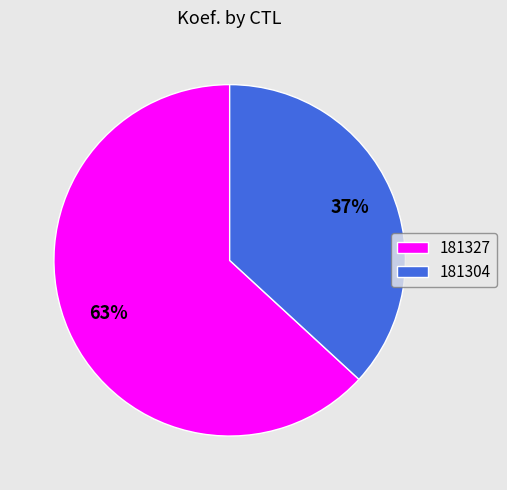

The 181304 slice represents 37% of the pie. True or false?

True